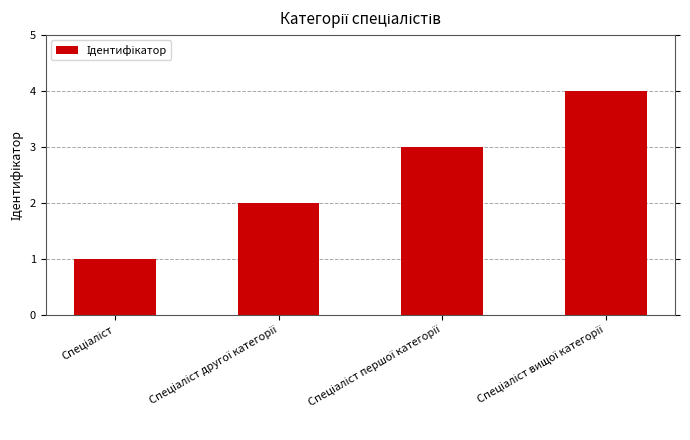

What is the greatest value displayed?

4